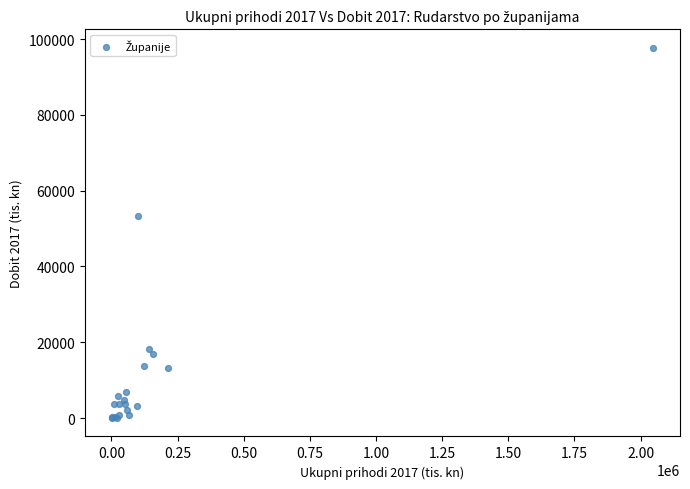

What Y value in the scatter plot is closest to 48859?

53382.6